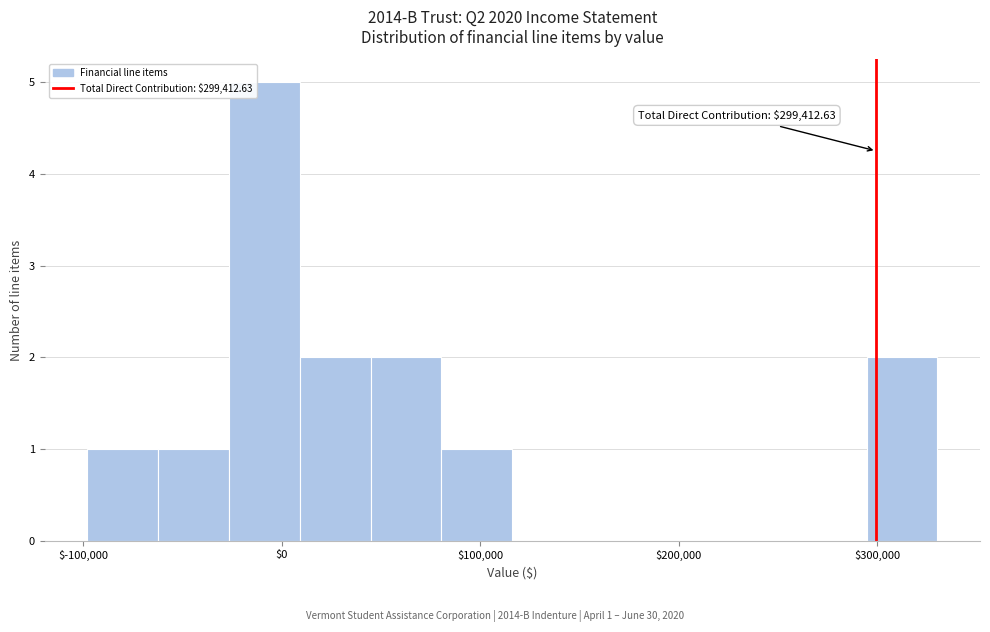

Around what value on the x-axis is the tallest bar? Give the approximate position of its centre, as read against the axis.

-10000